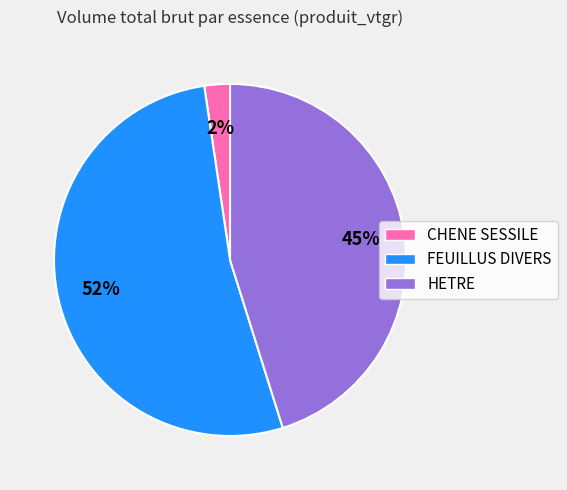

To the nearest percent, what is the average slice percentage?

33%